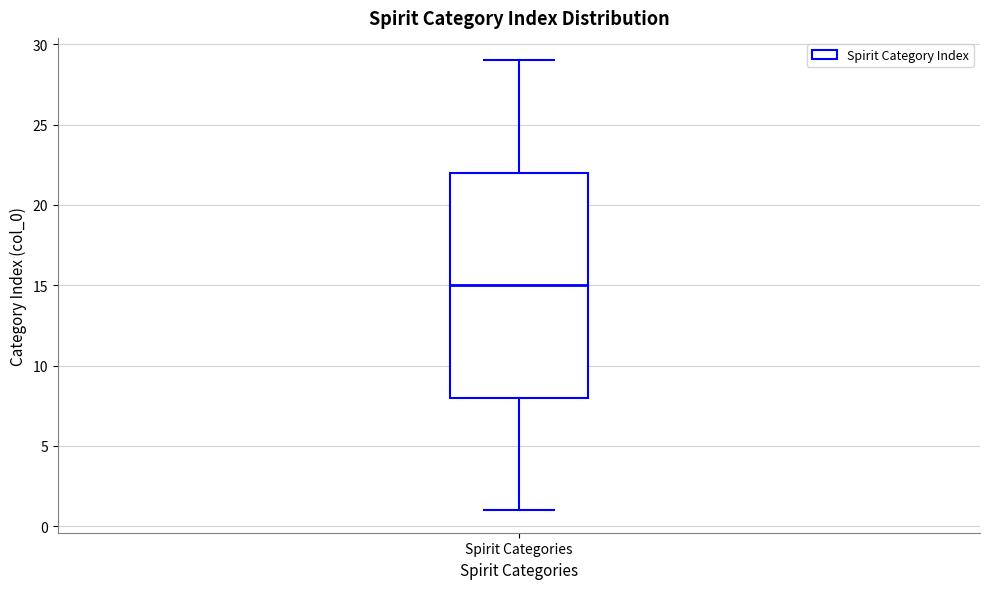

Read this box plot against the y-axis: the position of the median line, the range covered by the box, and the ends of both whiskers. The values are not printed on the chart, so give them approximately, as read against the axis.

median 15, box 8 to 22, whiskers 1 to 29